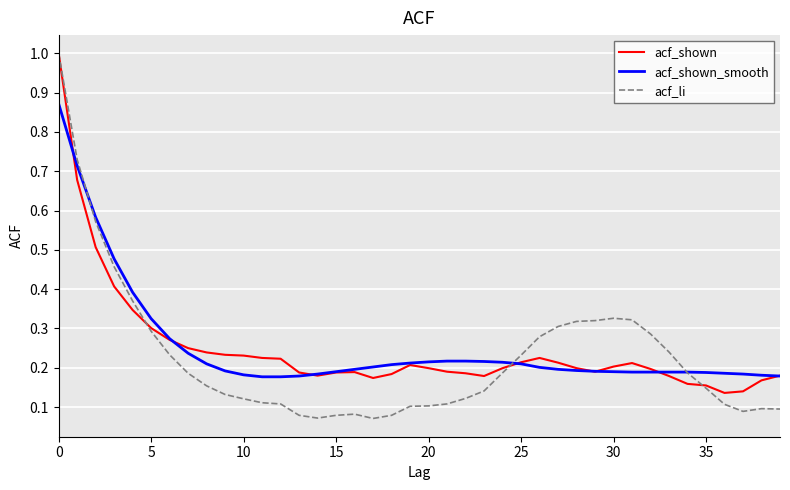

What is the greatest value displayed?

1.0